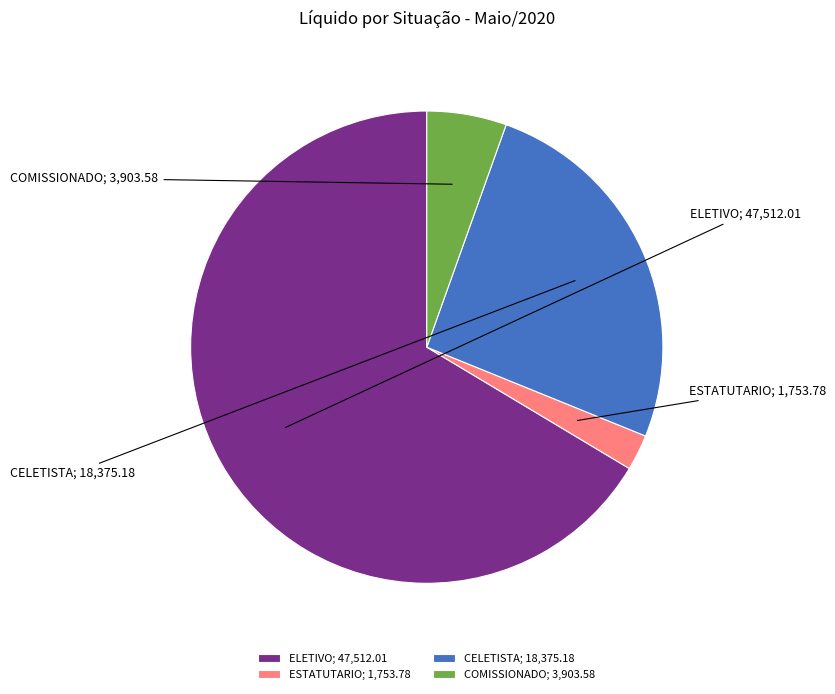

Is there any slice that represents more than half of the pie?

Yes